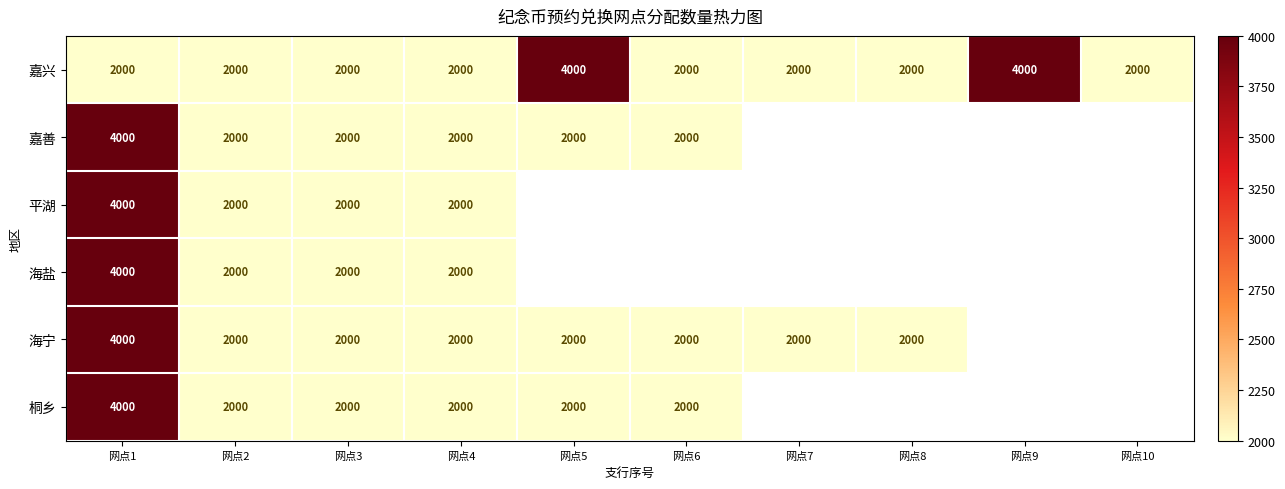

Is it true that 平湖 equals 4000 at 网点1?

True